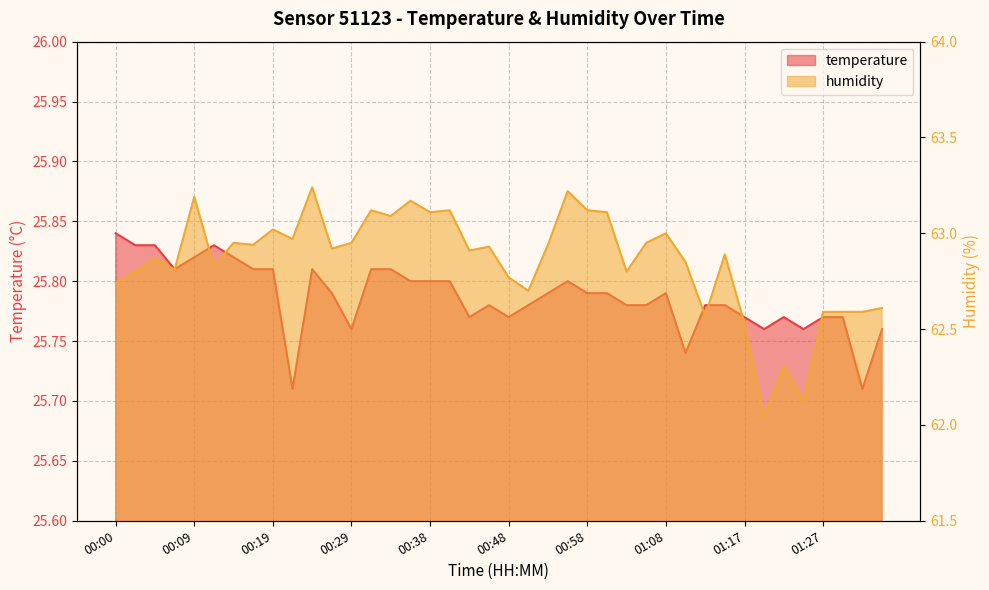

At 00:48, list the series in order from largest to smallest.

humidity, temperature